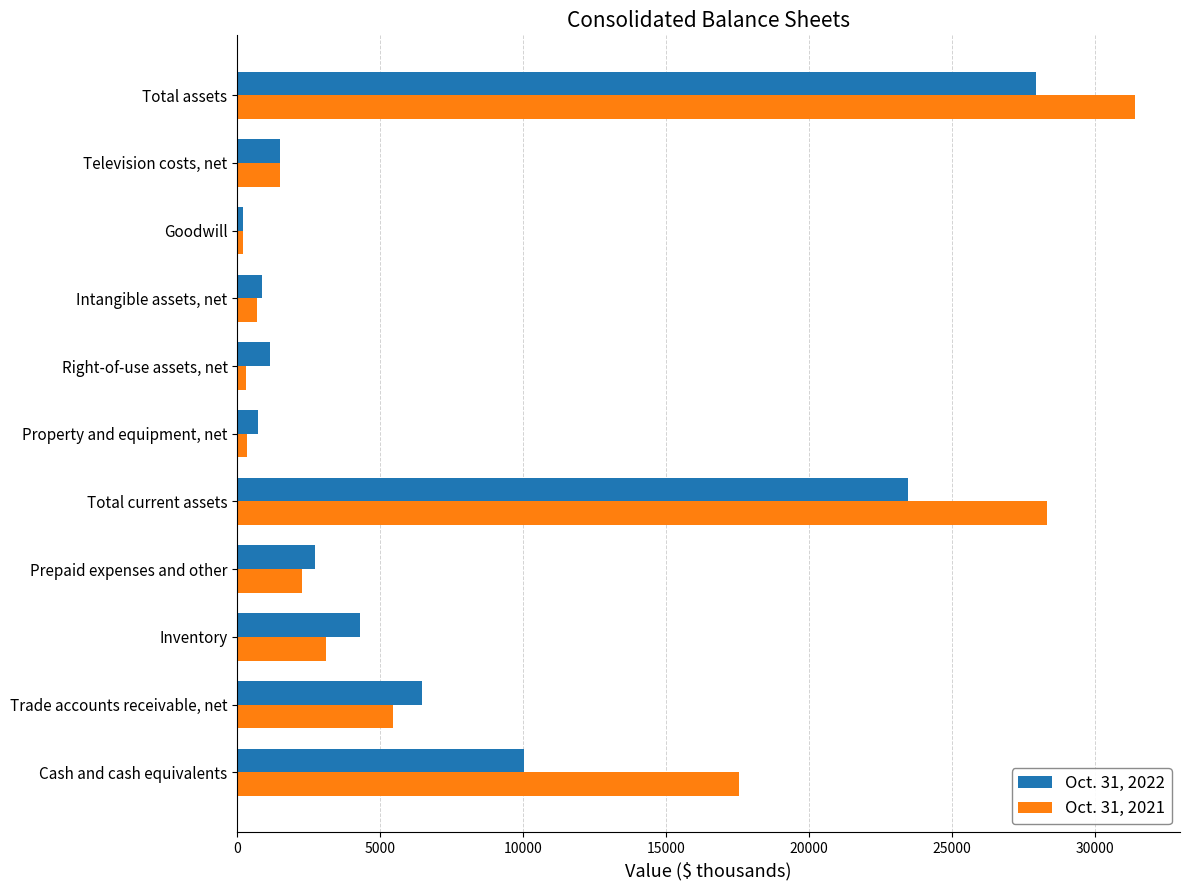

List the series in order of their overall mean, lowest first.

Oct. 31, 2022, Oct. 31, 2021